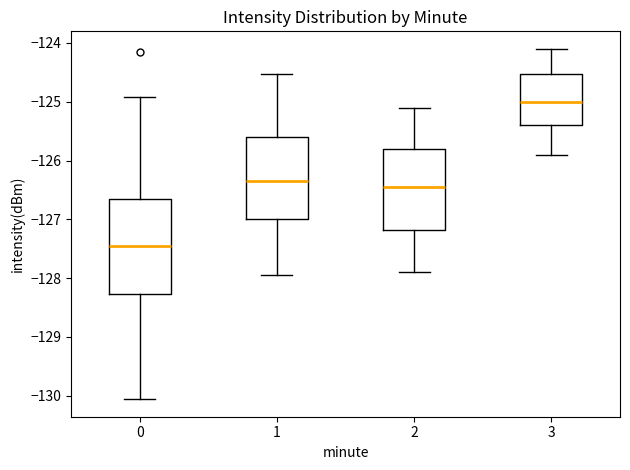

Which box is the tallest, from its lower edge to its upper edge?

0